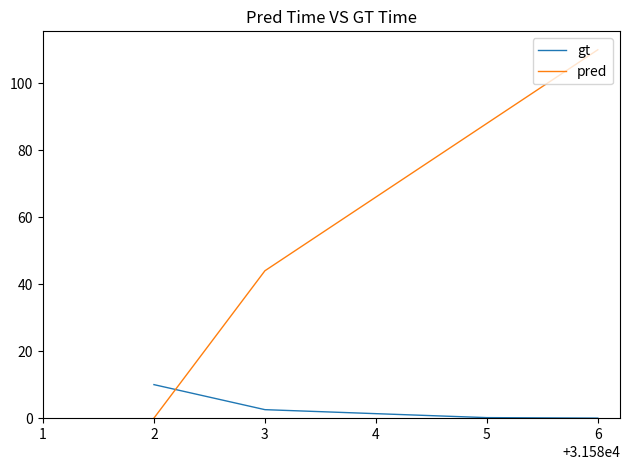

Which series has the widest spread of values?

pred